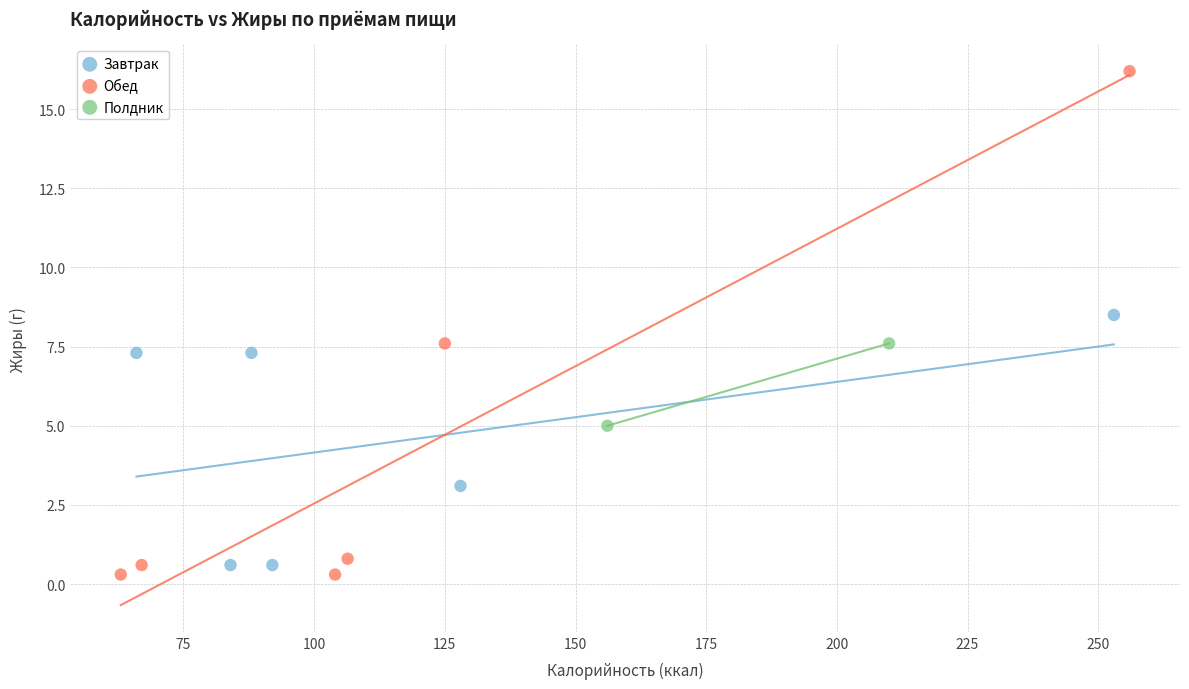

What are all the series names shown in the legend?

Завтрак, Обед, Полдник